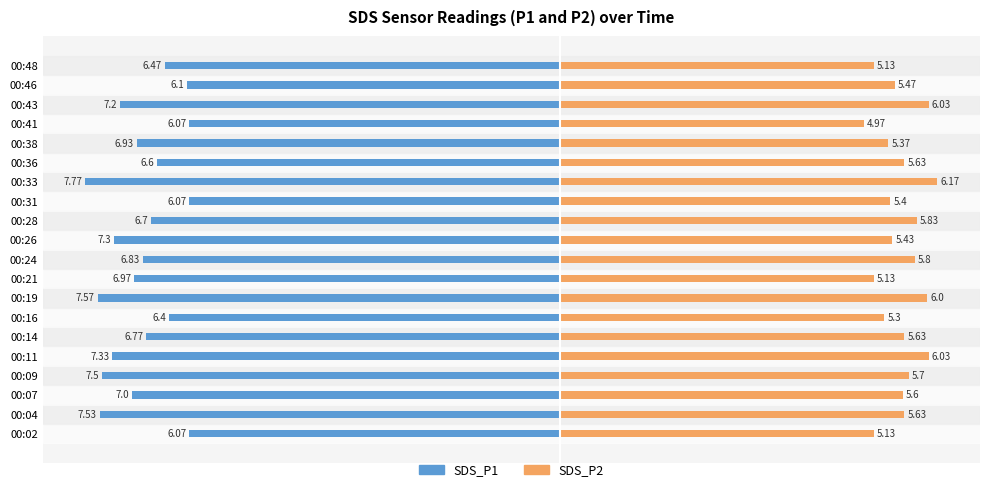

How many values in the SDS_P2 series are below 5?

1